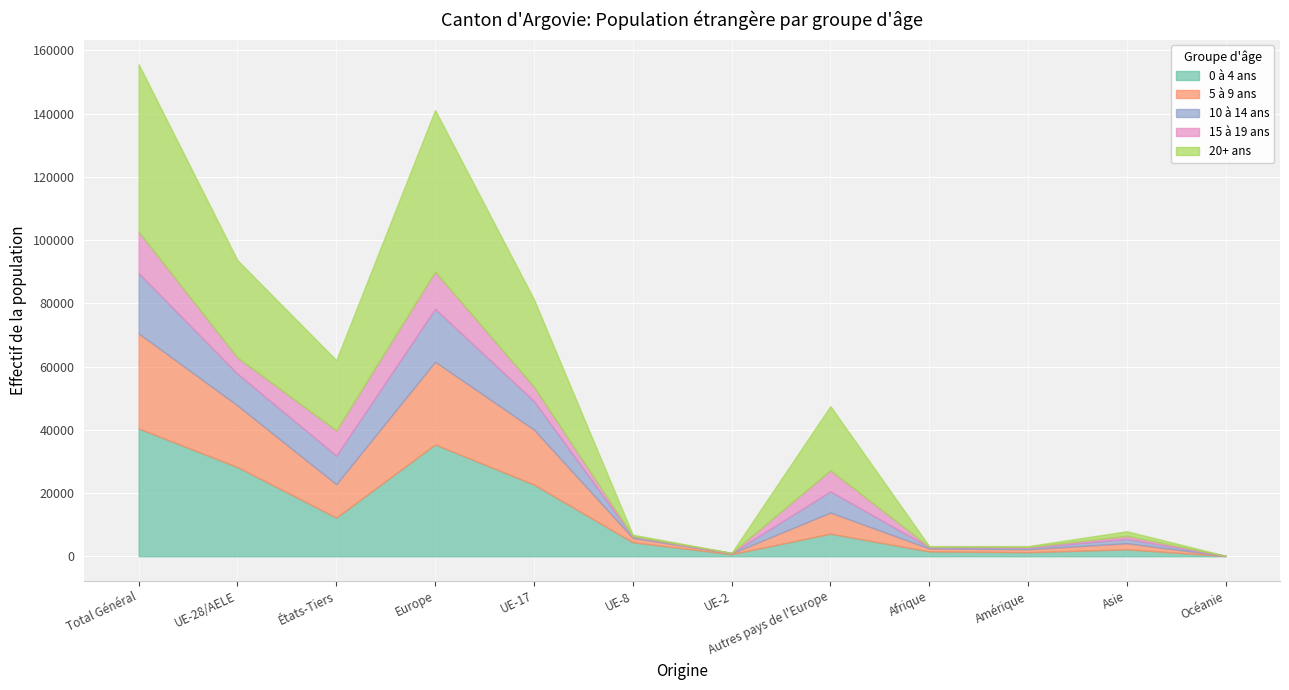

At how many categories does at least one series exceed 28548?

3